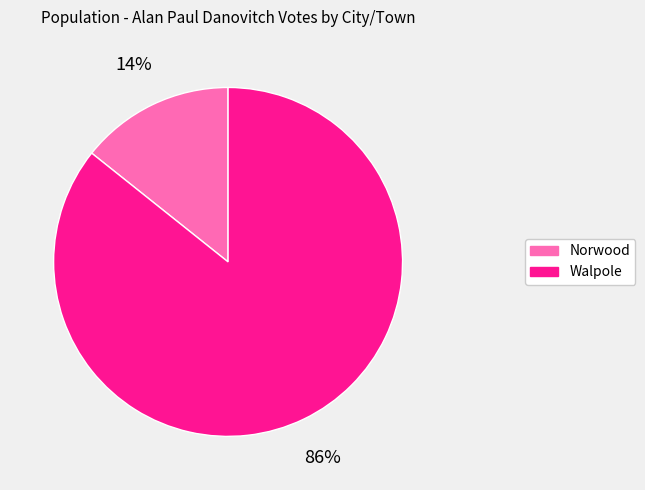

Is it true that Norwood is 21% of the pie?

False